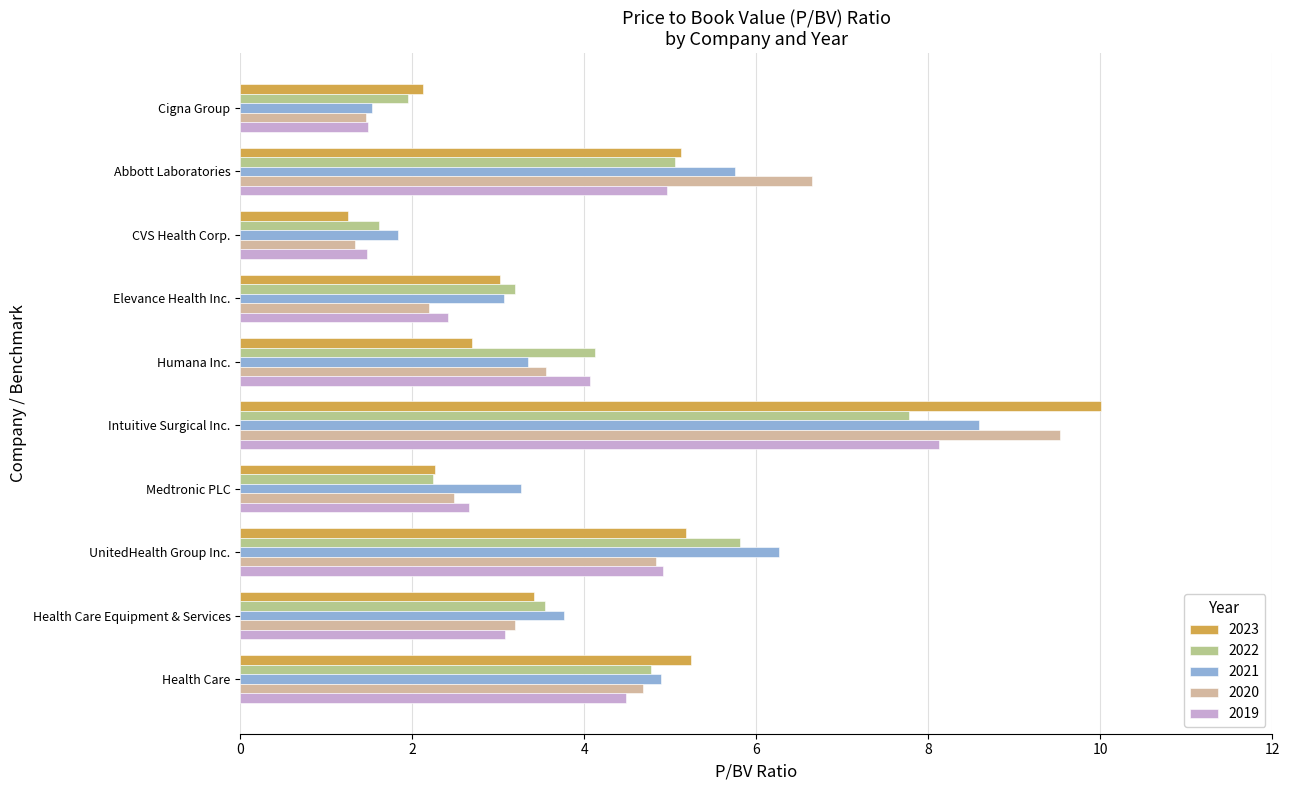

Reading left to right, transcribe all the data shown in this chart.

2023: Cigna Group=2.1	Abbott Laboratories=5.1	CVS Health Corp.=1.2	Elevance Health Inc.=3.0	Humana Inc.=2.7	Intuitive Surgical Inc.=10.0	Medtronic PLC=2.3	UnitedHealth Group Inc.=5.2	Health Care Equipment & Services=3.4	Health Care=5.2
2022: Cigna Group=1.9	Abbott Laboratories=5.1	CVS Health Corp.=1.6	Elevance Health Inc.=3.2	Humana Inc.=4.1	Intuitive Surgical Inc.=7.8	Medtronic PLC=2.2	UnitedHealth Group Inc.=5.8	Health Care Equipment & Services=3.5	Health Care=4.8
2021: Cigna Group=1.5	Abbott Laboratories=5.8	CVS Health Corp.=1.8	Elevance Health Inc.=3.1	Humana Inc.=3.3	Intuitive Surgical Inc.=8.6	Medtronic PLC=3.3	UnitedHealth Group Inc.=6.3	Health Care Equipment & Services=3.8	Health Care=4.9
2020: Cigna Group=1.5	Abbott Laboratories=6.7	CVS Health Corp.=1.3	Elevance Health Inc.=2.2	Humana Inc.=3.5	Intuitive Surgical Inc.=9.5	Medtronic PLC=2.5	UnitedHealth Group Inc.=4.8	Health Care Equipment & Services=3.2	Health Care=4.7
2019: Cigna Group=1.5	Abbott Laboratories=5.0	CVS Health Corp.=1.5	Elevance Health Inc.=2.4	Humana Inc.=4.1	Intuitive Surgical Inc.=8.1	Medtronic PLC=2.7	UnitedHealth Group Inc.=4.9	Health Care Equipment & Services=3.1	Health Care=4.5